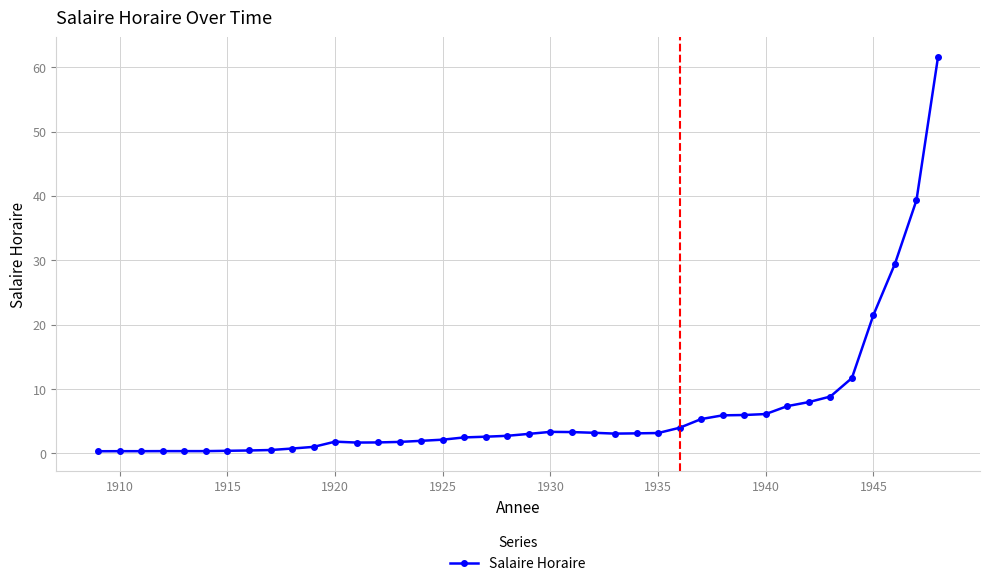

True or false: there are more than 0 points higher than both neighbors.

True